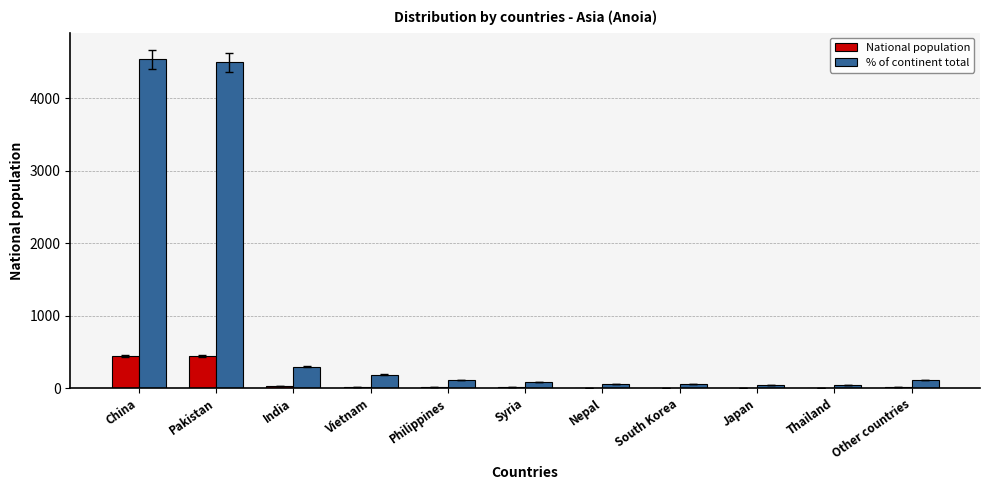

What is the sum of all National population values?

983